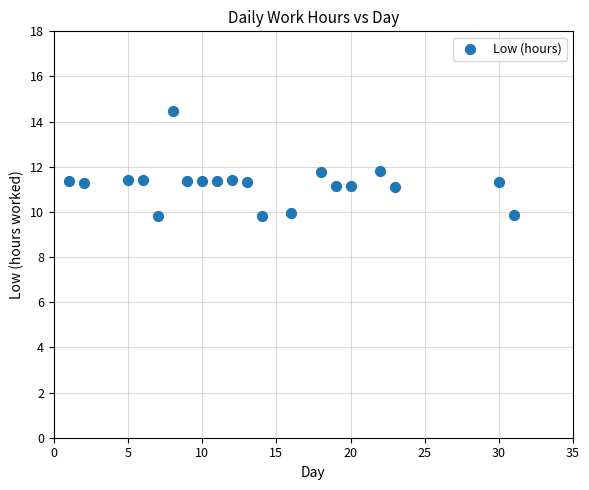

What is the range of X values (max minus min)?

30.0